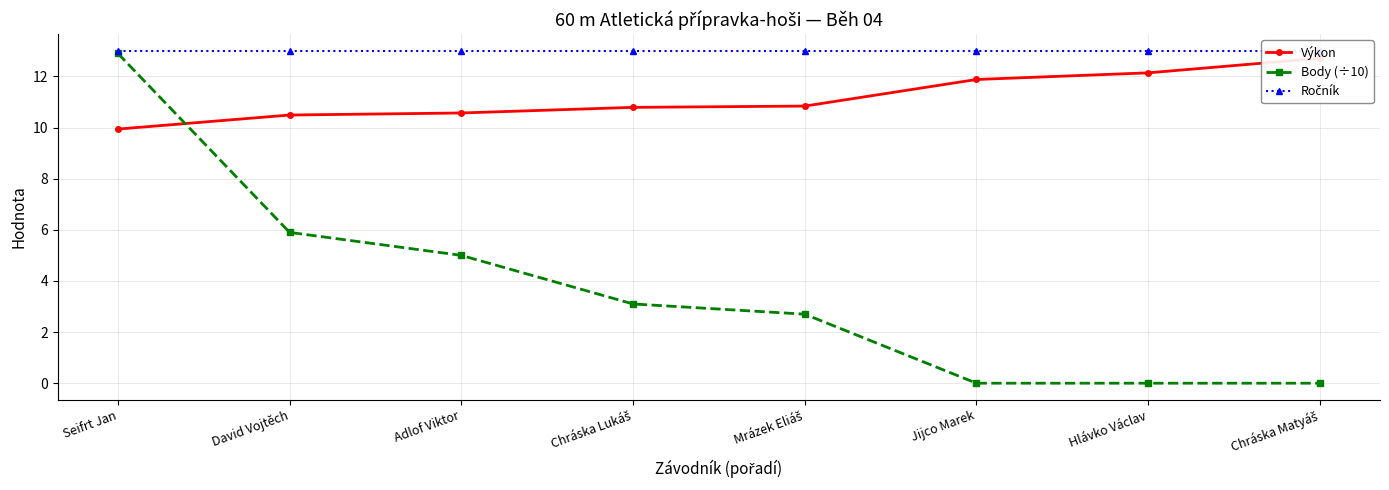

Count the number of data series in this chart.

3